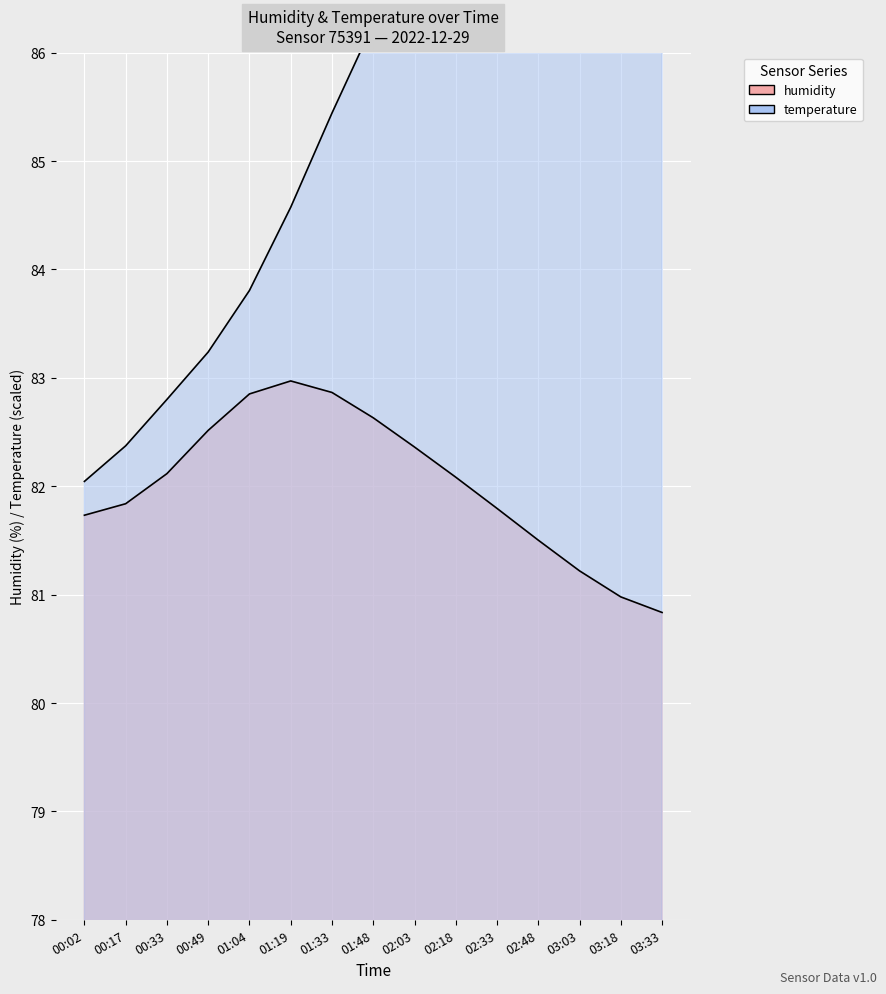

Which category has the highest value across all series?

03:33